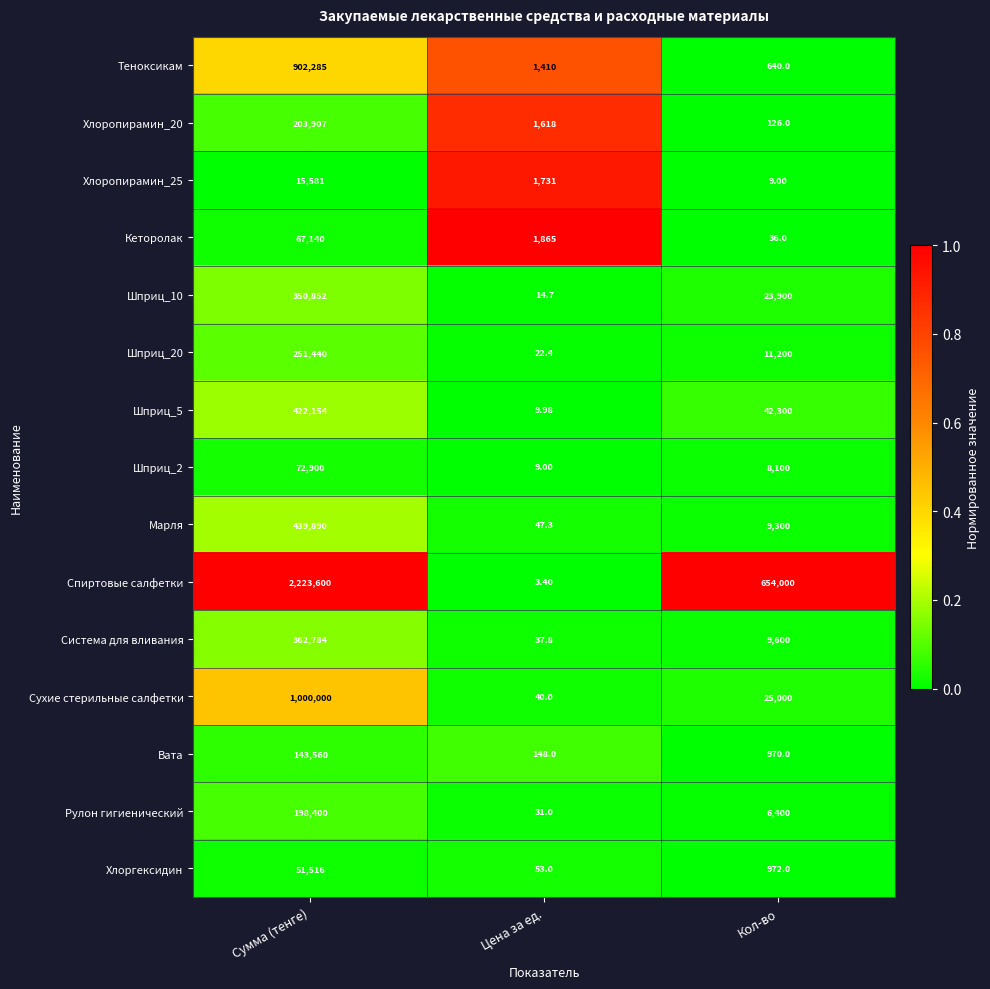

How many series are shown in this chart?

15